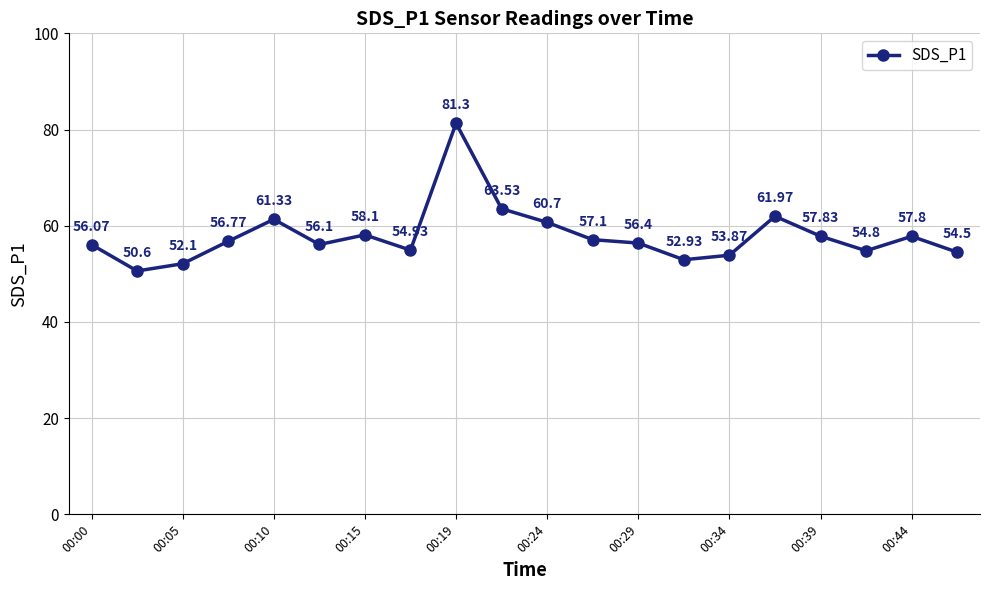

How many points are higher than both their immediate neighbors (excluding endpoints)?

5